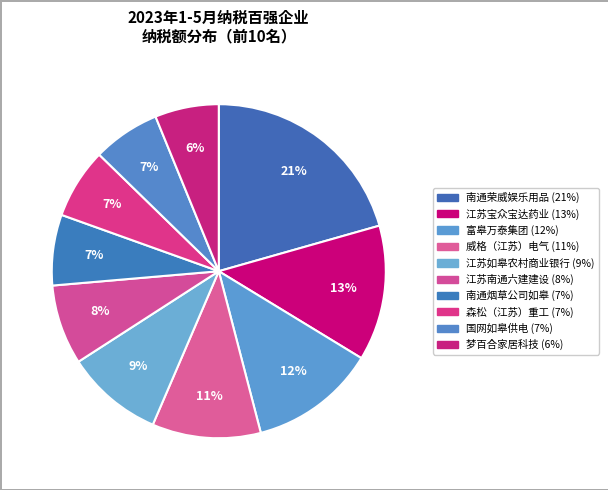

Rank the categories by value from lowest to highest.

梦百合家居科技股份有限公司, 国网江苏省电力有限公司如皋市供电分公司, 森松（江苏）重工有限公司, 南通市烟草公司如皋分公司, 江苏南通六建建设集团有限公司, 江苏如皋农村商业银行股份有限公司, 威格（江苏）电气设备有限公司, 富皋万泰集团有限公司, 江苏宝众宝达药业有限公司, 南通荣威娱乐用品有限公司